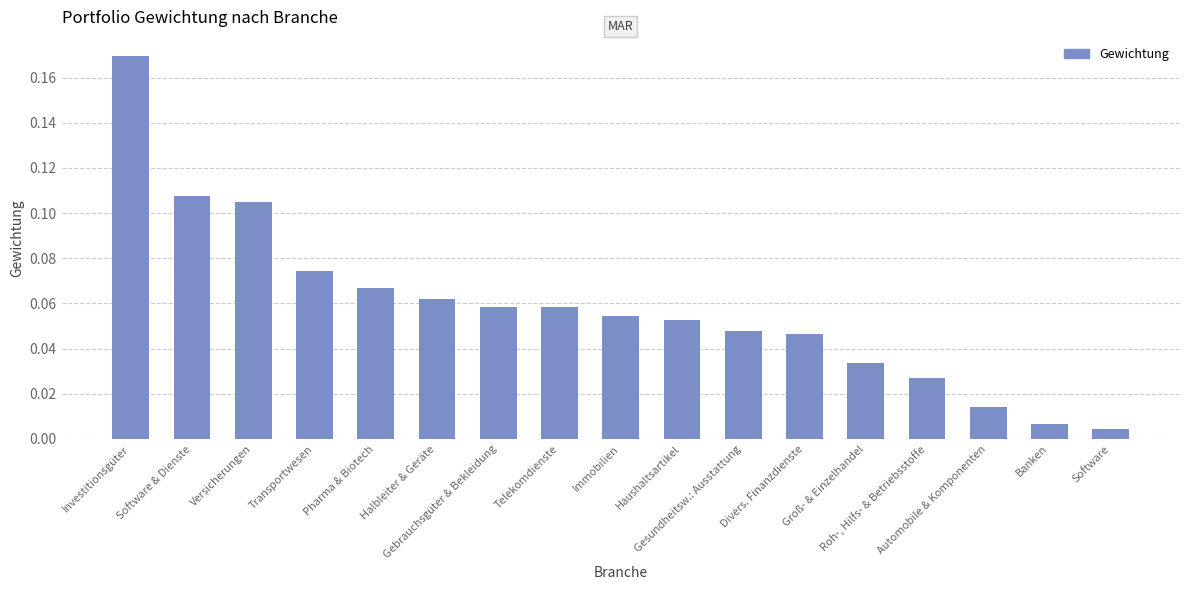

What is the sum of the values at Gebrauchsgüter & Bekleidung and Halbleiter & Geräte?

0.1